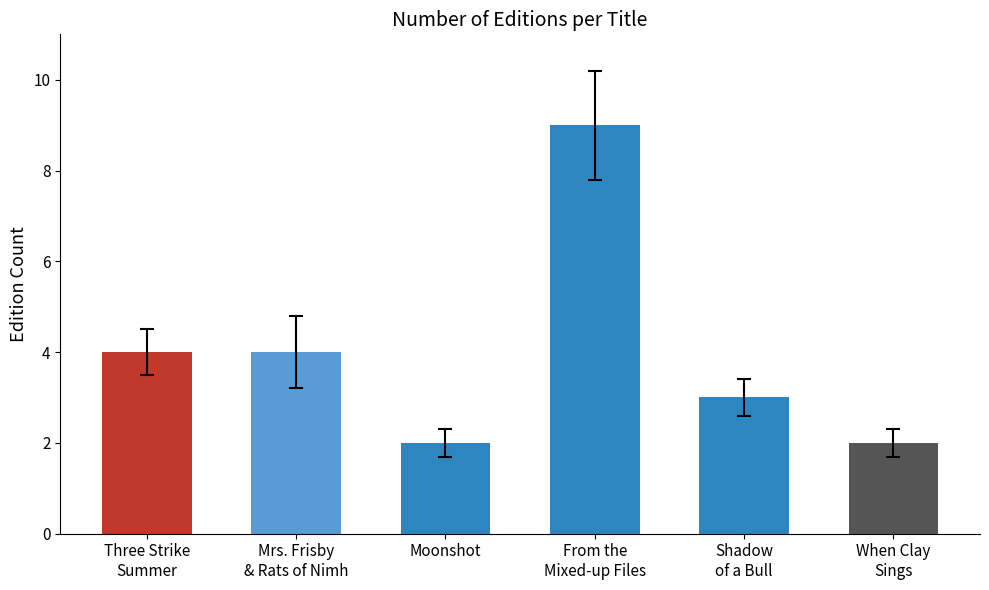

Rank the categories by value from lowest to highest.

Moonshot, When Clay Sings, Shadow of a Bull, Three Strike Summer, Mrs. Frisby and the Rats of Nimh, From the Mixed-up Files of Mrs. Basil E.